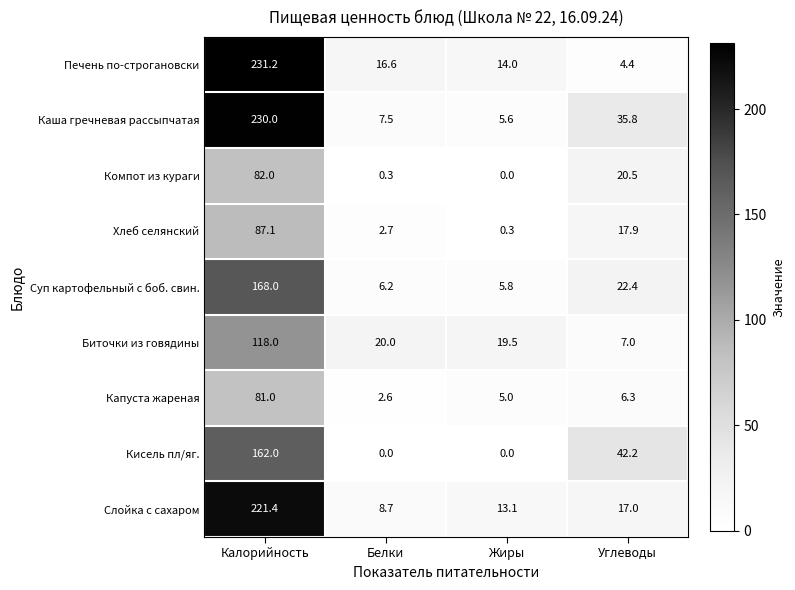

Read the Суп картофельный с боб. свин. value at Калорийность.

168.0